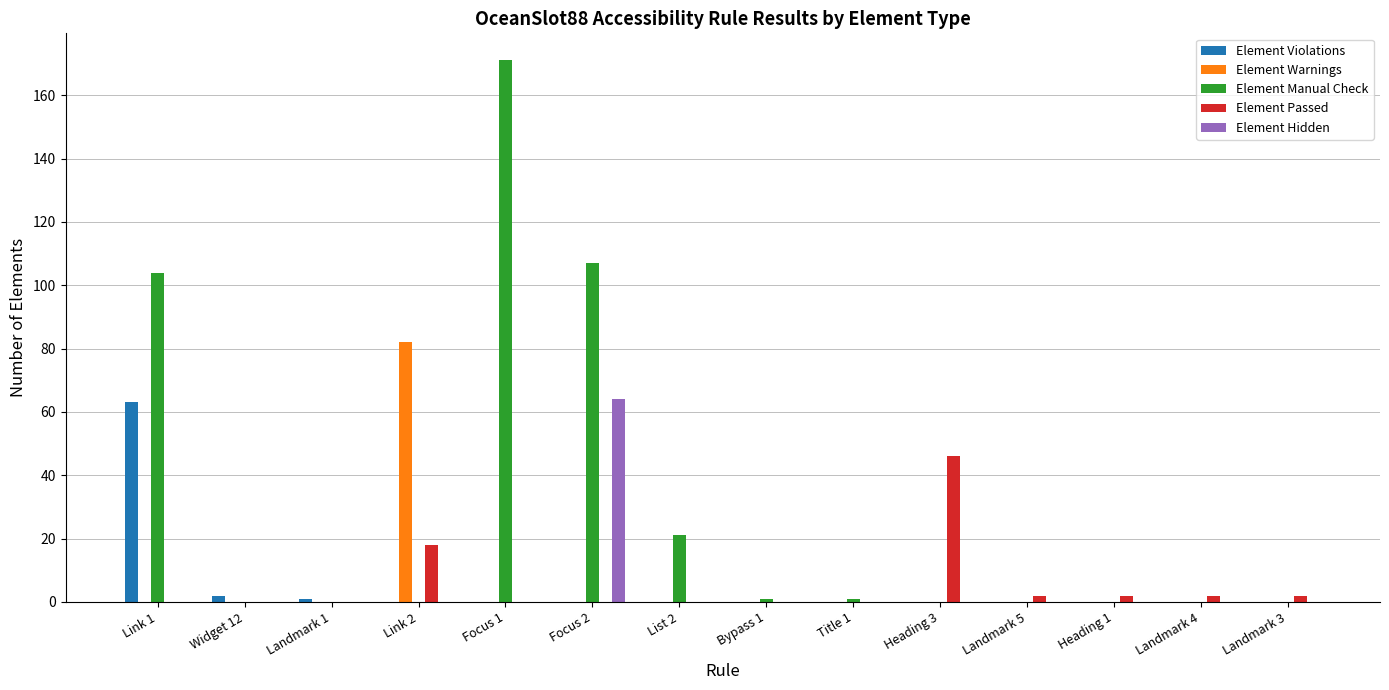

Which series has the largest total across all categories?

Element Manual Check